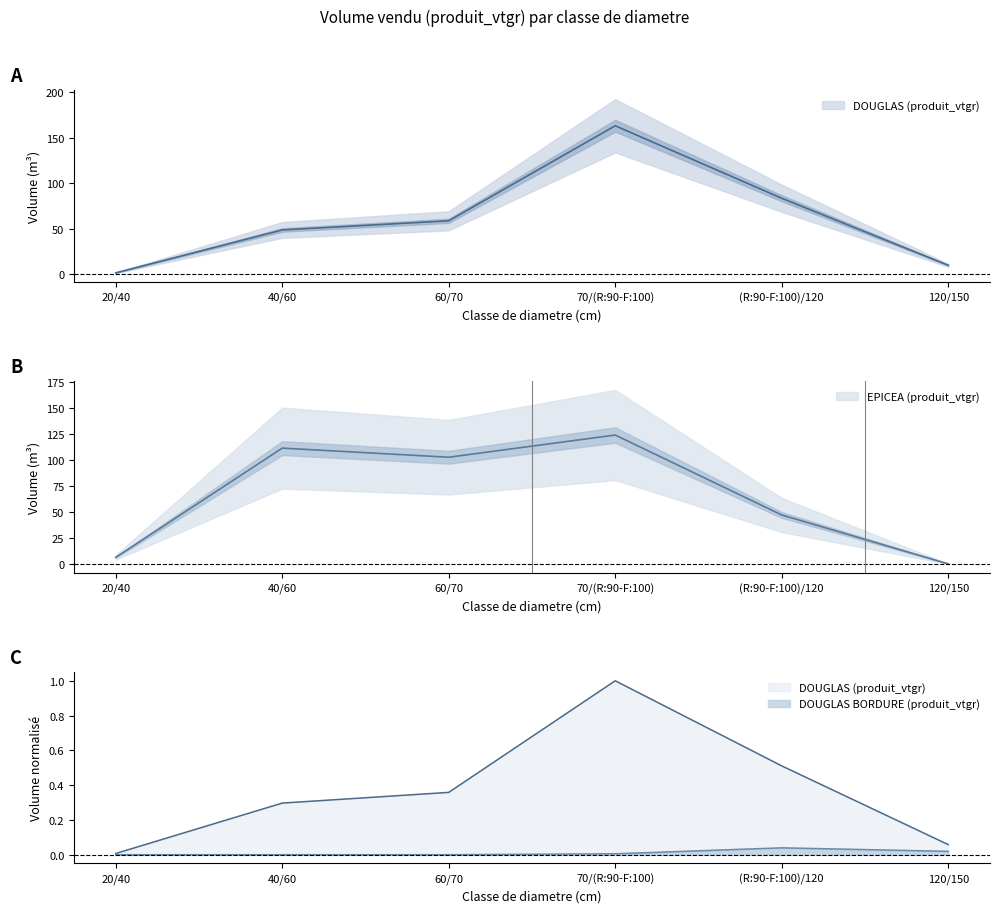

Where do DOUGLAS (produit_vtgr) and EPICEA (produit_vtgr) first cross each other?

60/70 and 70/(R:90-F:100)